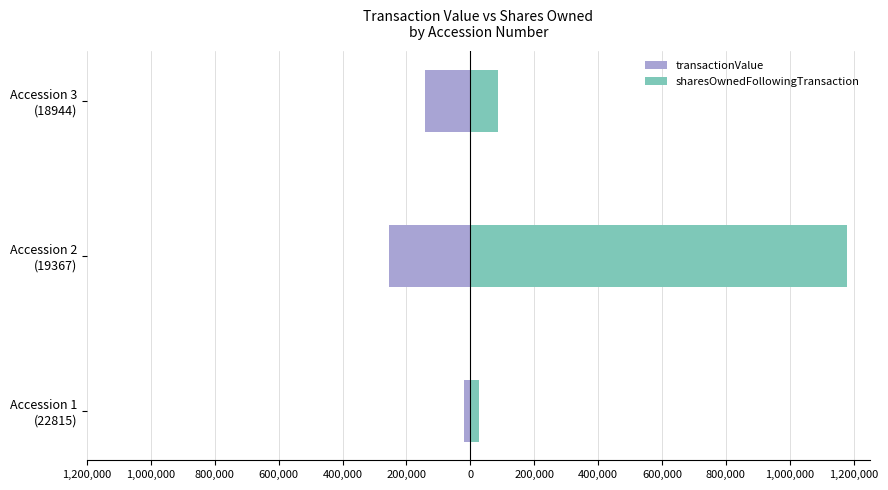

Which series has the widest spread of values?

sharesOwnedFollowingTransaction